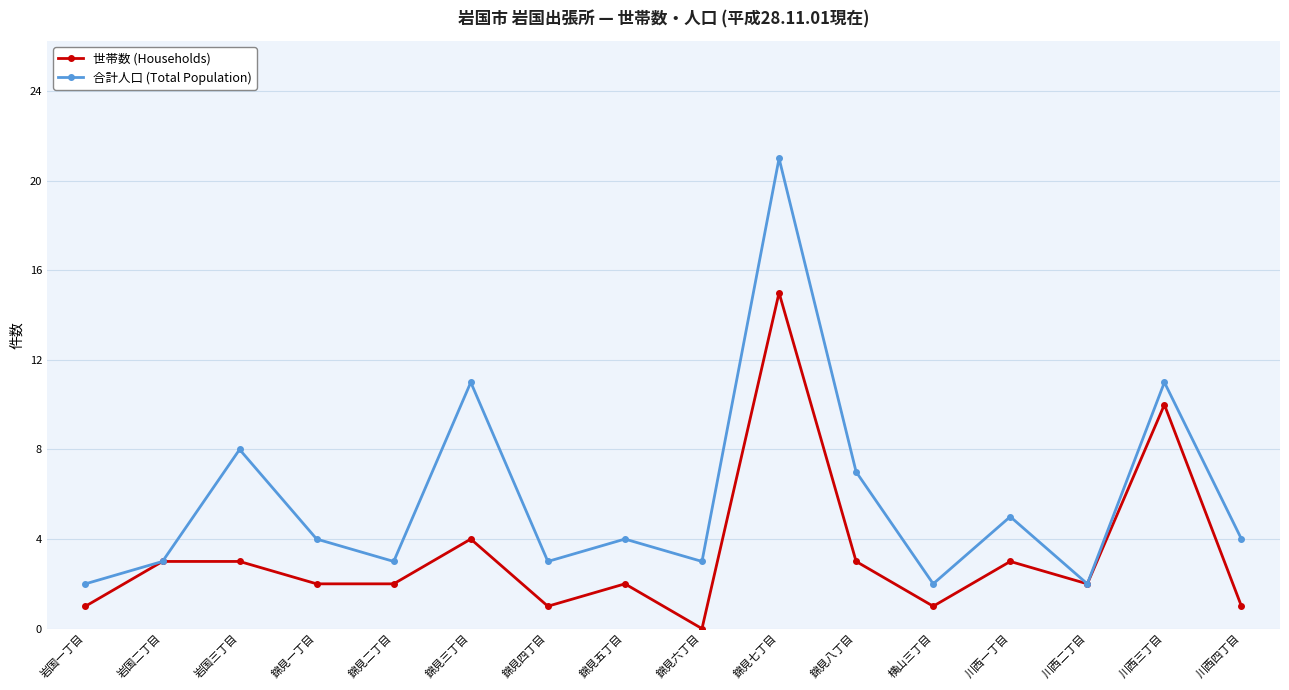

The 世帯数 (Households) series shows 5 at 錦見八丁目. True or false?

False